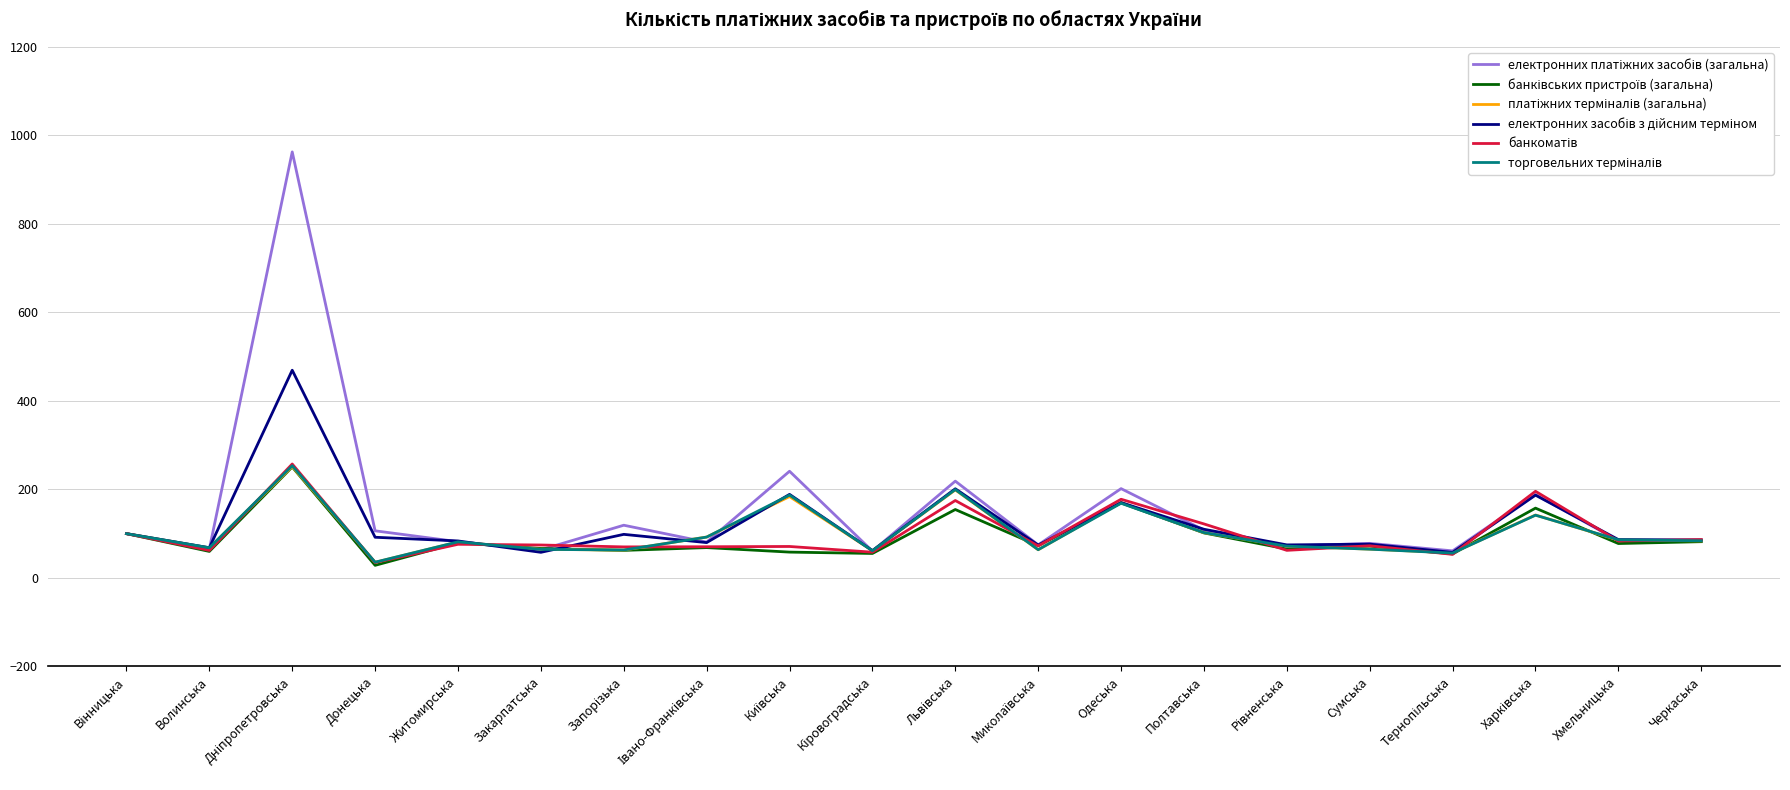

What is the minimum value shown in the chart?

28.4